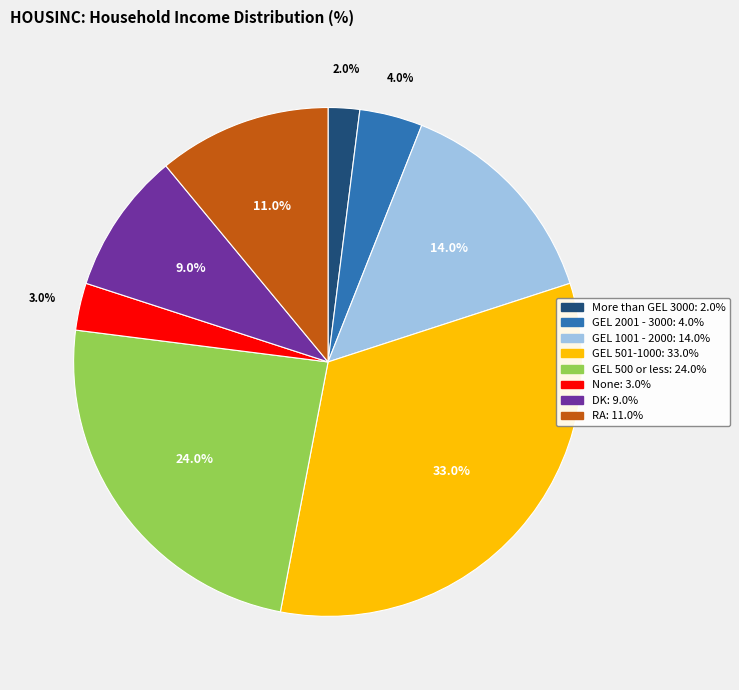

Does any single category account for the majority?

No